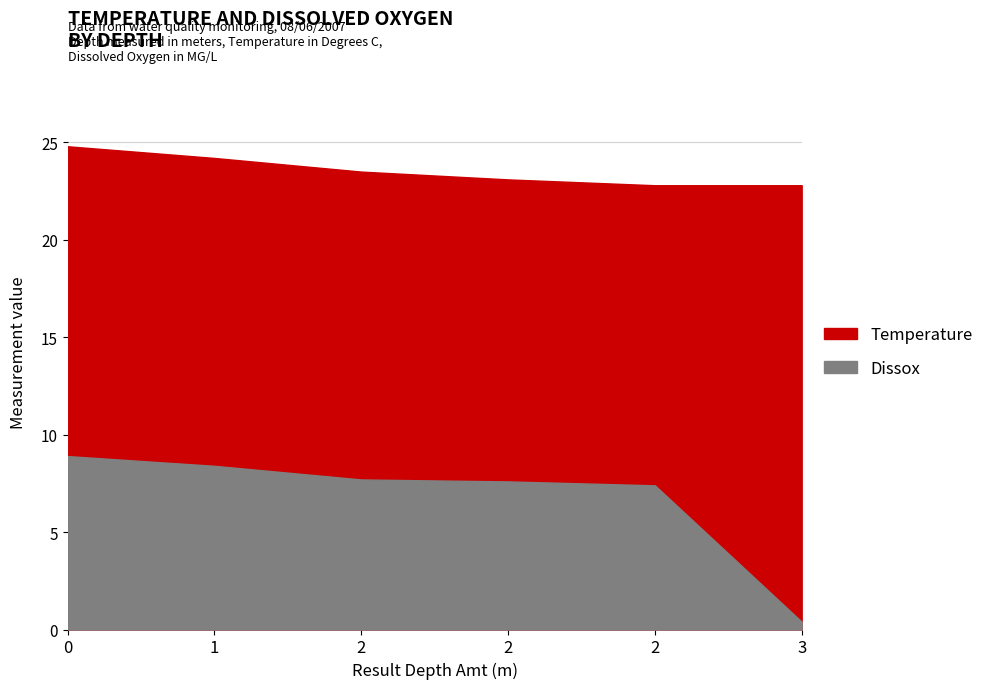

Does the chart have visible grid lines?

Yes